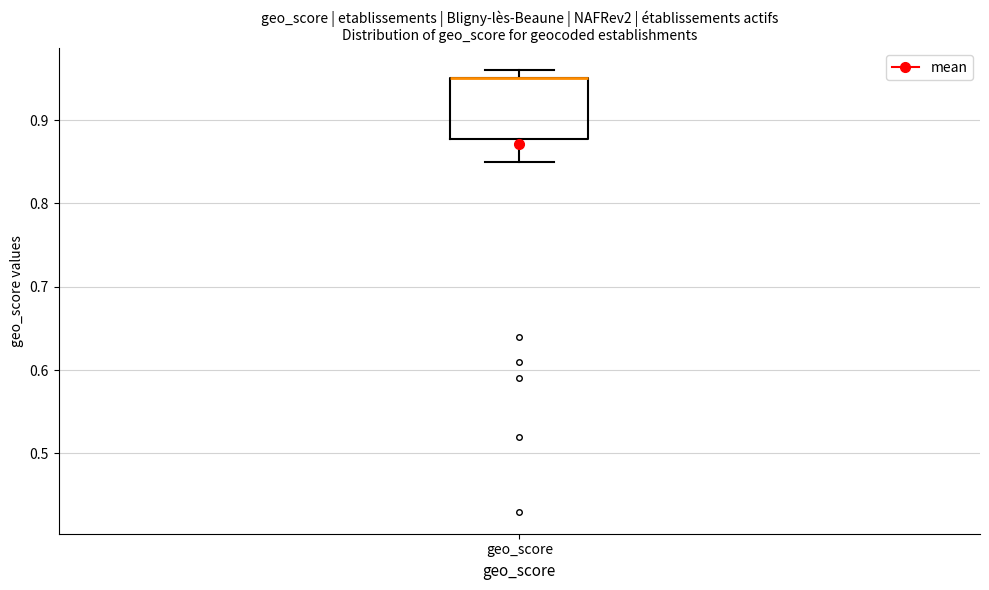

Read this box plot against the y-axis: the position of the median line, the range covered by the box, and the ends of both whiskers. The values are not printed on the chart, so give them approximately, as read against the axis.

median 0.95 (drawn on the box's upper edge), box 0.88 to 0.95, whiskers 0.85 to 0.96